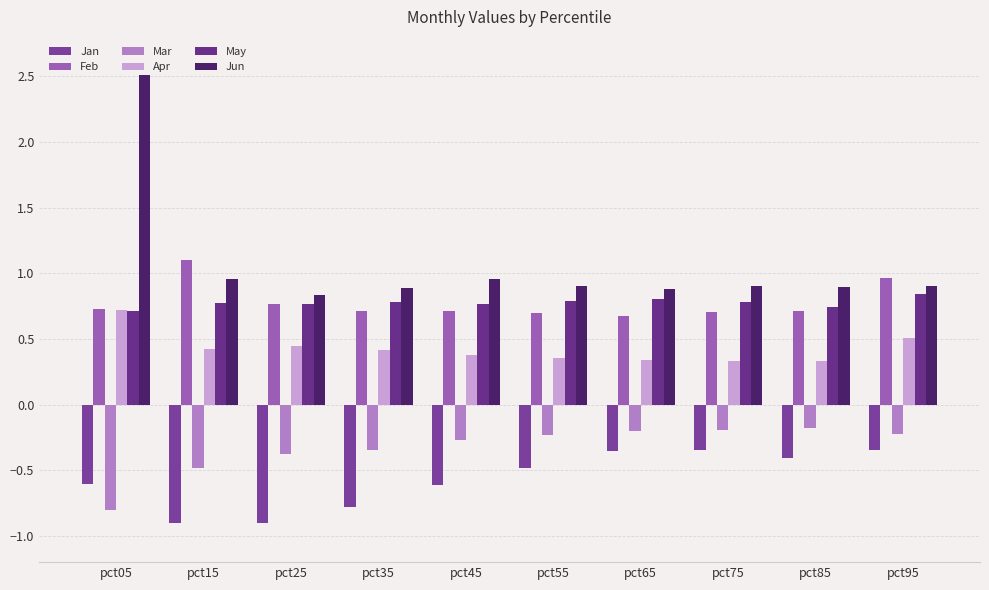

Are the bars horizontal?

No